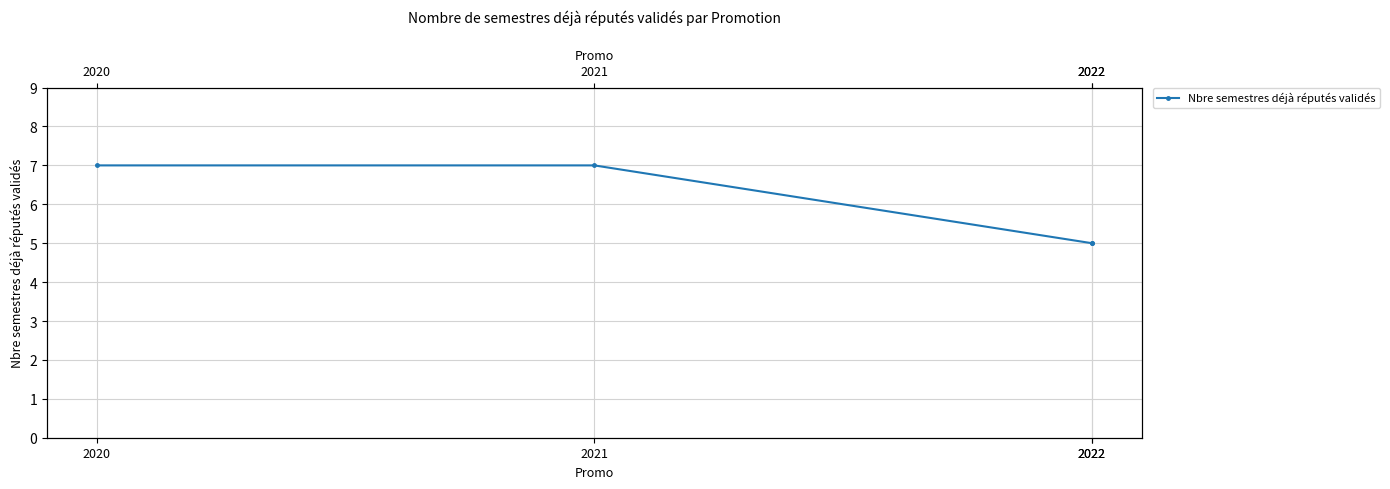

What is the smallest value displayed?

5